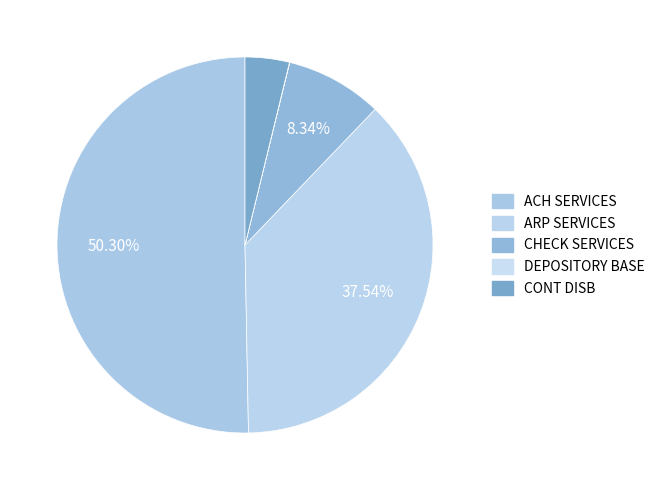

To the nearest percent, what is the average slice percentage?

20%